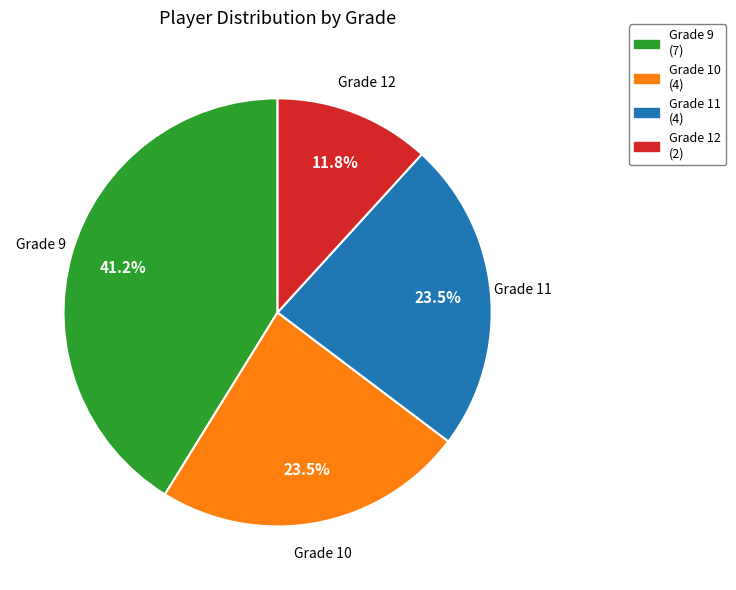

Is there any slice that represents more than half of the pie?

No